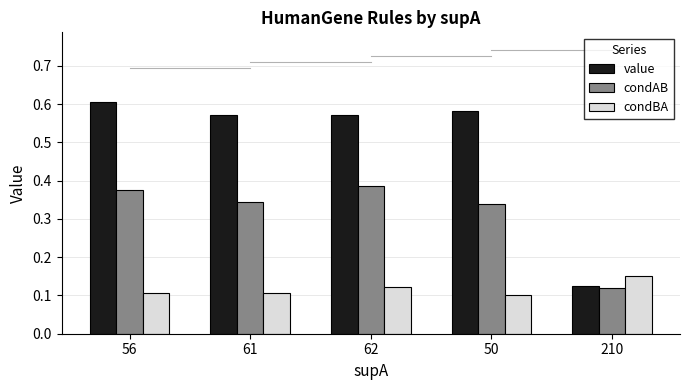

What is the sum of the condAB values at 61 and 210?

0.5